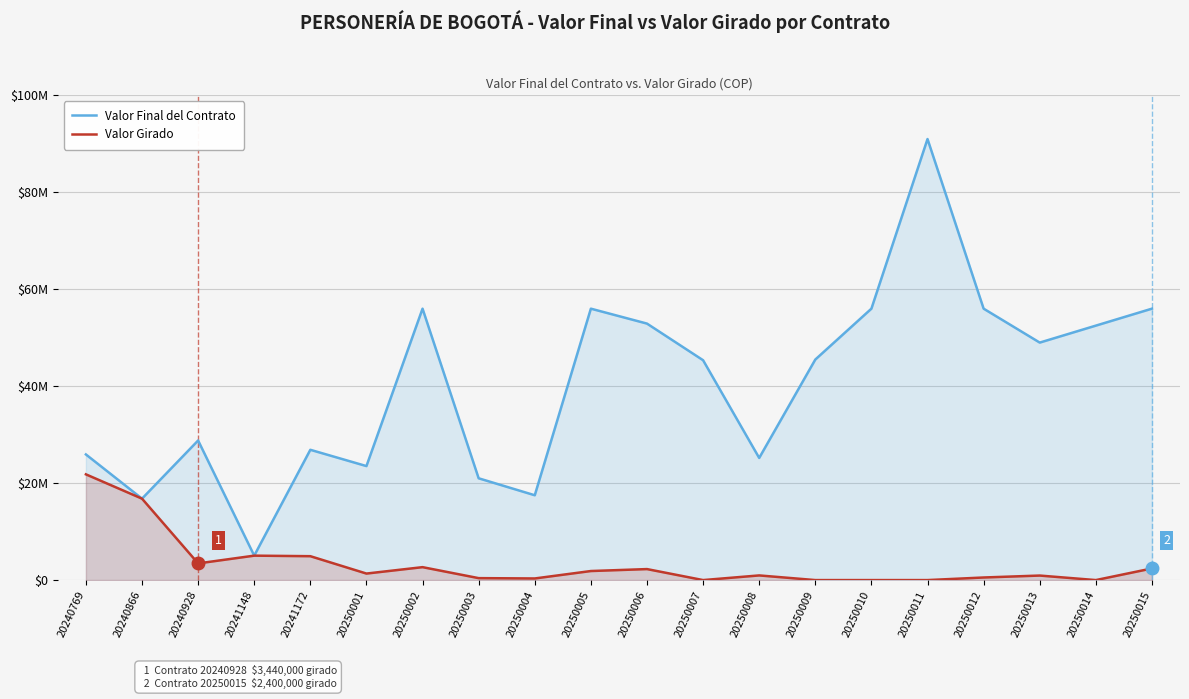

What is the difference between the highest and lowest values at 20250004?

17166667